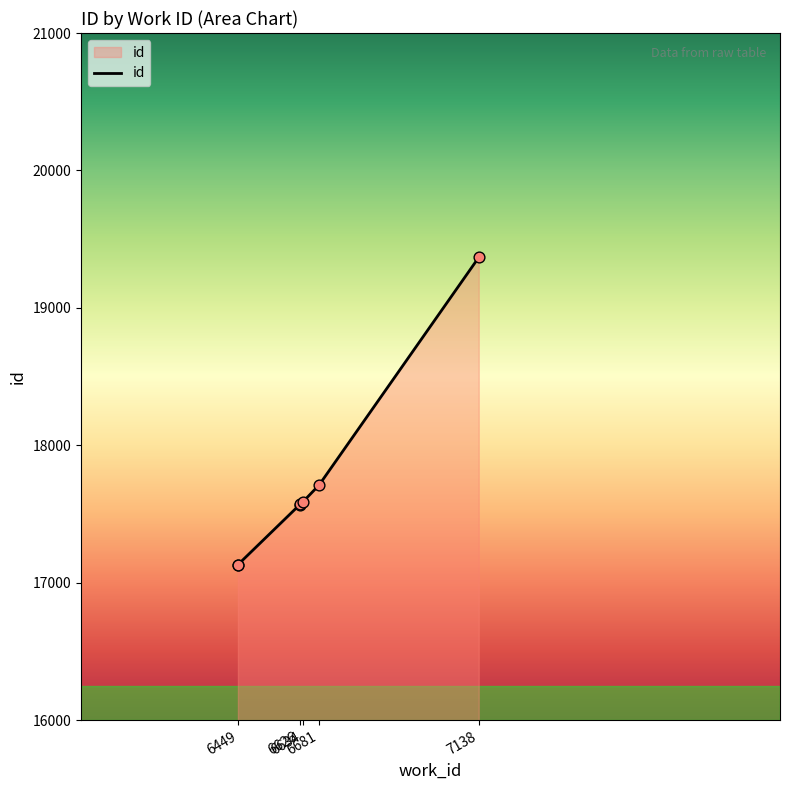

What is the ratio of the value at 7138 to the value at 6449?

1.1